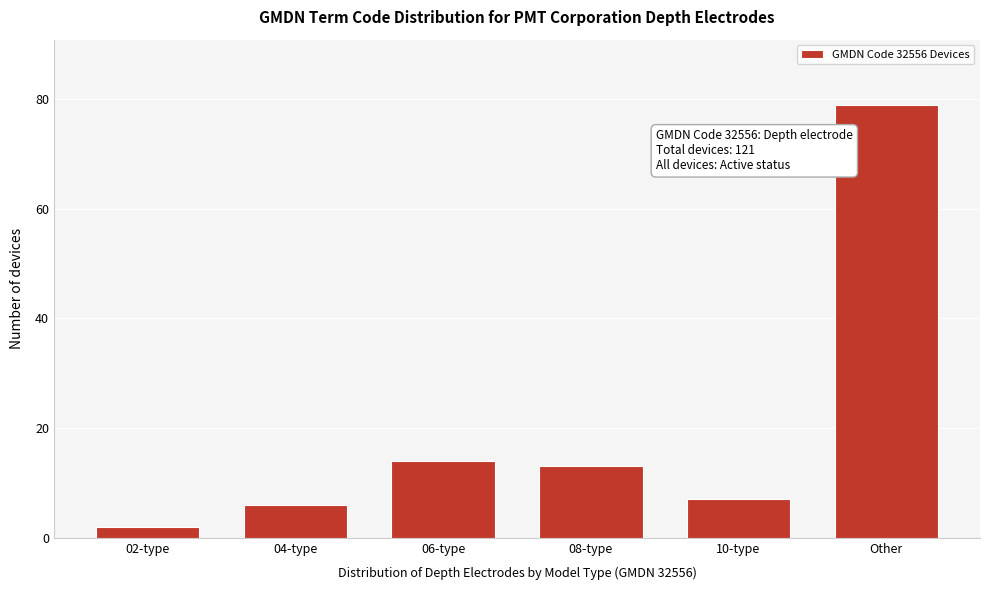

Reading left to right, extract all data points from this chart.

02-type=2	04-type=6	06-type=14	08-type=13	10-type=7	Other=79